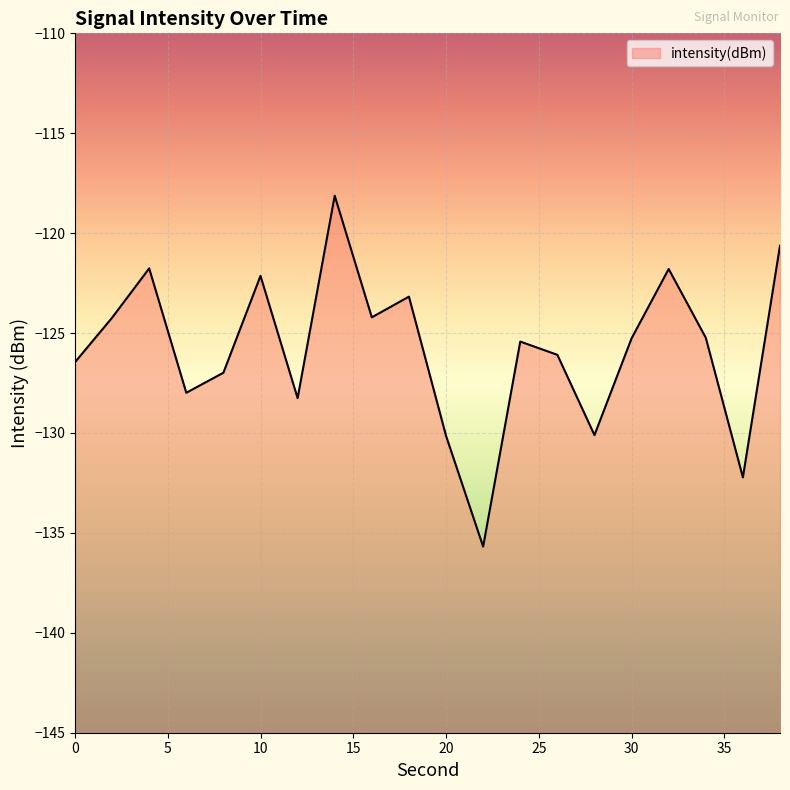

What is the average value?

-125.8